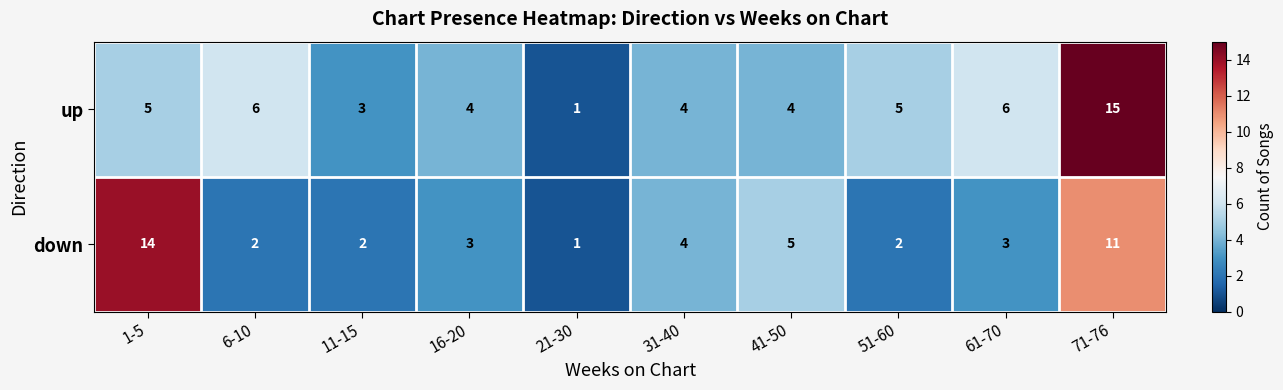

Reading left to right, transcribe all the data shown in this chart.

up: 5	6	3	4	1	4	4	5	6	15
down: 14	2	2	3	1	4	5	2	3	11